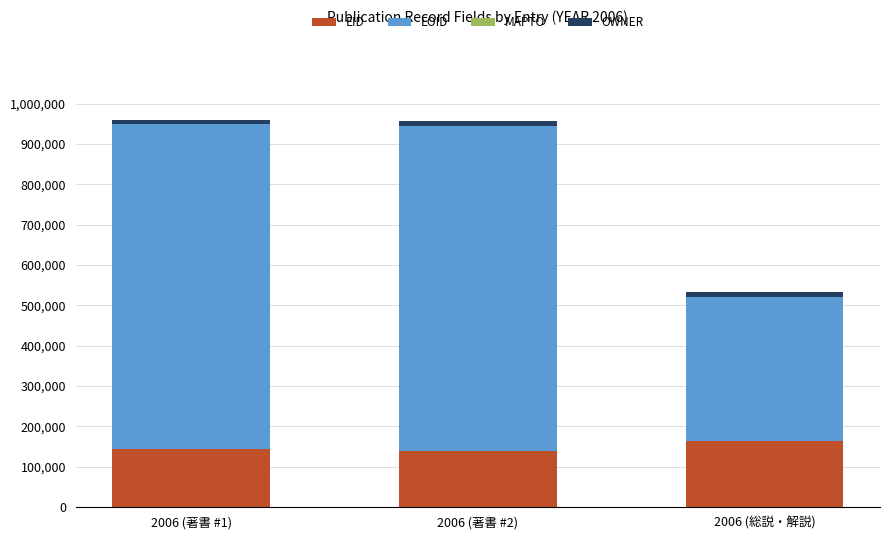

What is the minimum value for EID?

140105